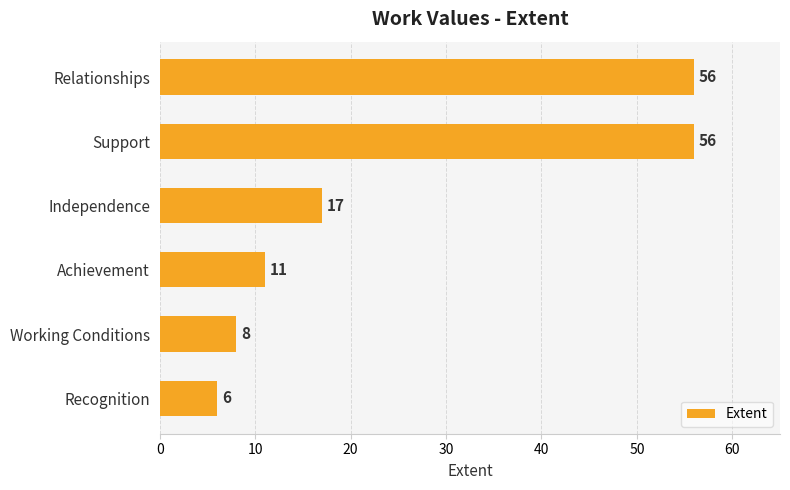

Count the number of data series in this chart.

1